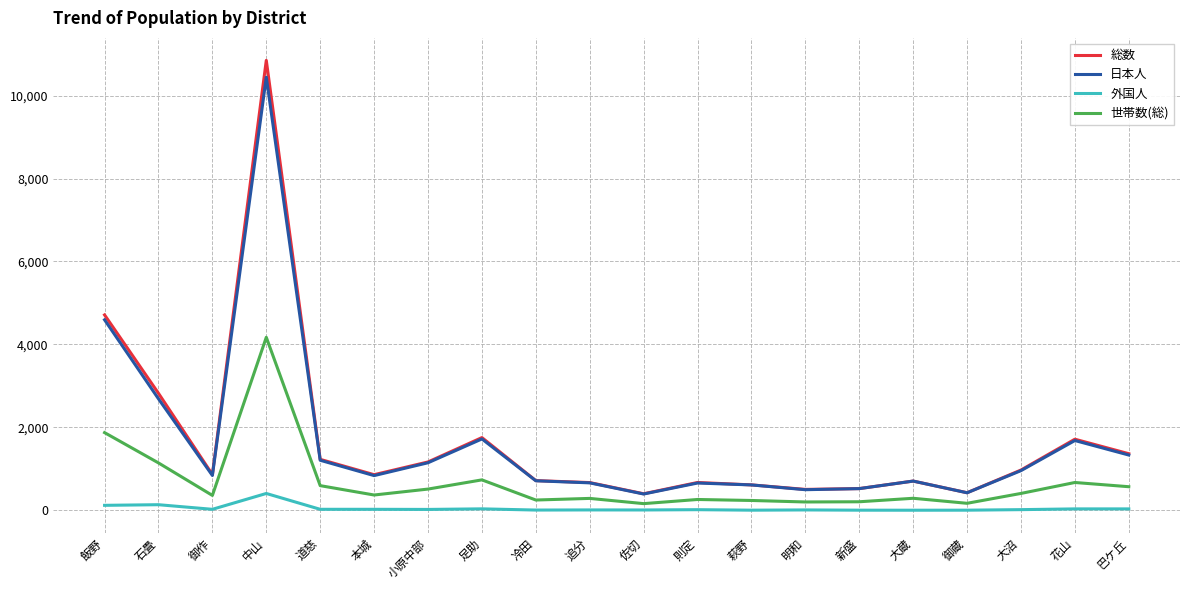

Between 中山 and 追分, which series saw the biggest shift?

総数